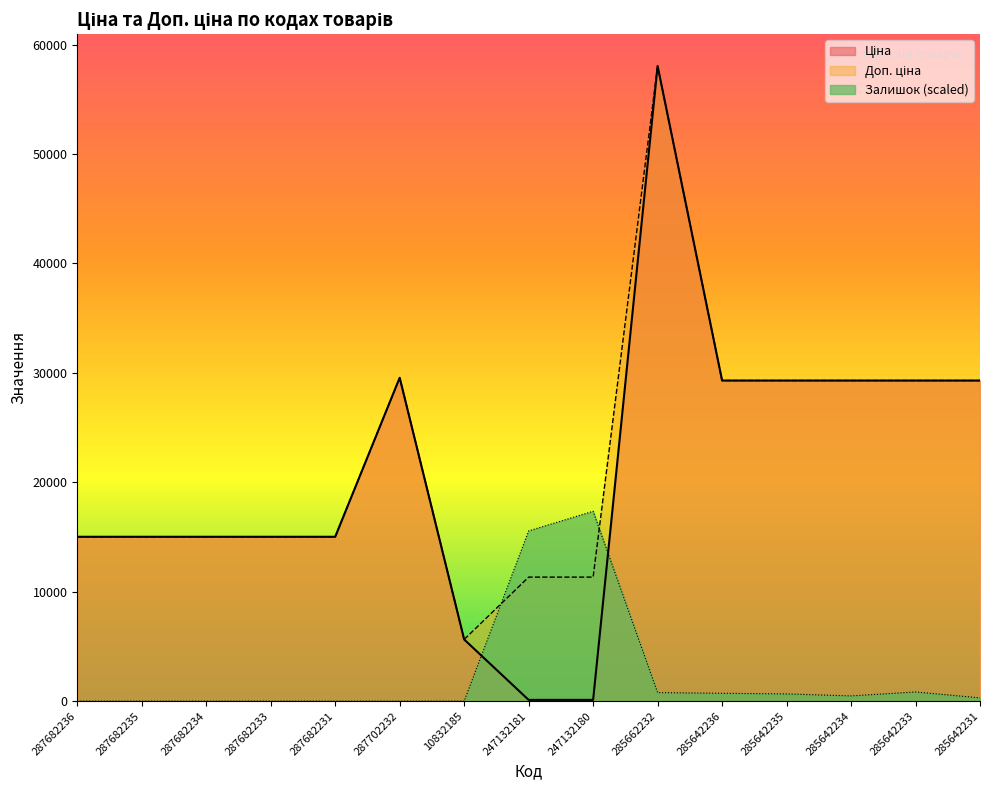

In Залишок, how many points are lower than both neighbors (excluding endpoints)?

1